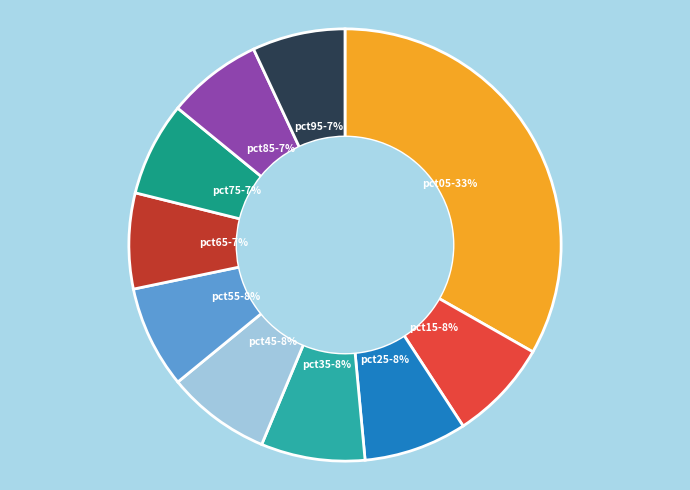

The pct15 slice represents 8% of the pie. True or false?

True